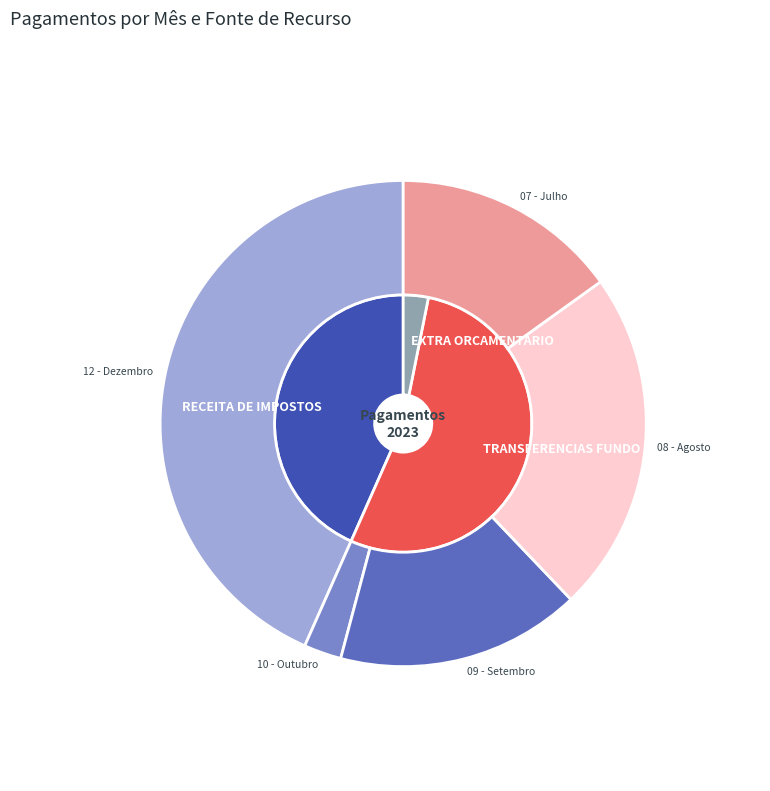

Is there a majority slice in this chart?

No